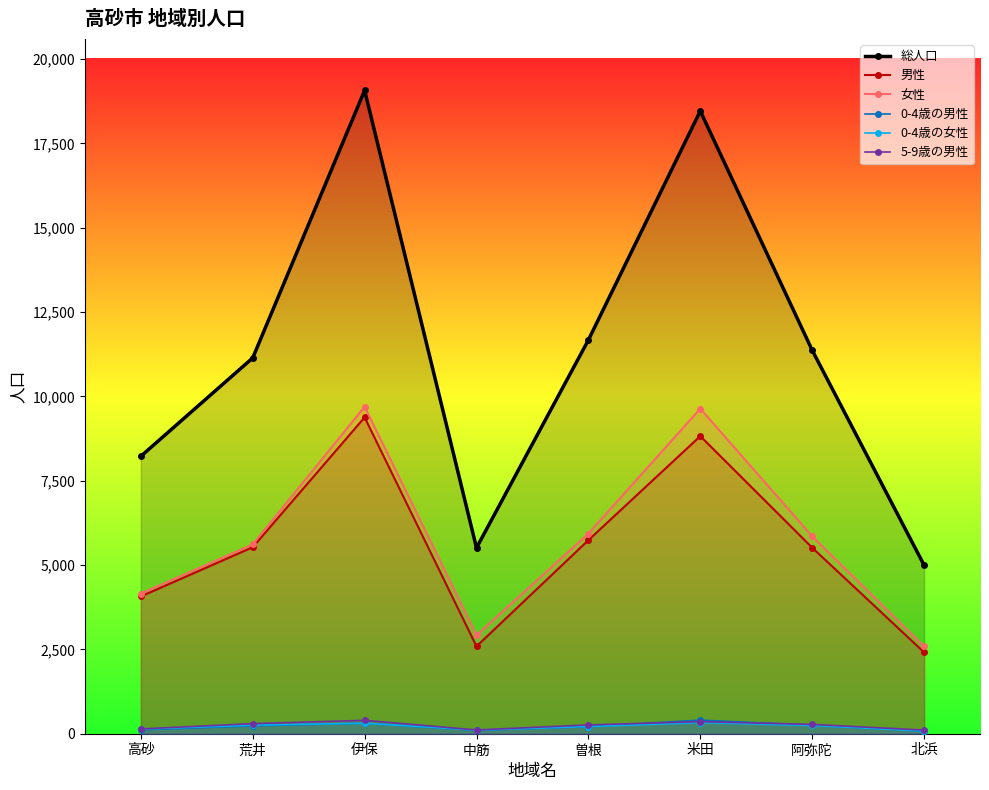

Reading right to left, list all the values displayed in this chart.

総人口: 北浜=4999	阿弥陀=11369	米田=18459	曽根=11671	中筋=5510	伊保=19070	荒井=11140	高砂=8225
男性: 北浜=2413	阿弥陀=5516	米田=8822	曽根=5738	中筋=2590	伊保=9378	荒井=5529	高砂=4070
女性: 北浜=2586	阿弥陀=5853	米田=9637	曽根=5933	中筋=2920	伊保=9692	荒井=5611	高砂=4155
0-4歳の男性: 北浜=78	阿弥陀=253	米田=403	曽根=212	中筋=102	伊保=313	荒井=236	高砂=117
0-4歳の女性: 北浜=79	阿弥陀=245	米田=329	曽根=214	中筋=106	伊保=312	荒井=254	高砂=135
5-9歳の男性: 北浜=108	阿弥陀=276	米田=359	曽根=261	中筋=112	伊保=397	荒井=299	高砂=142